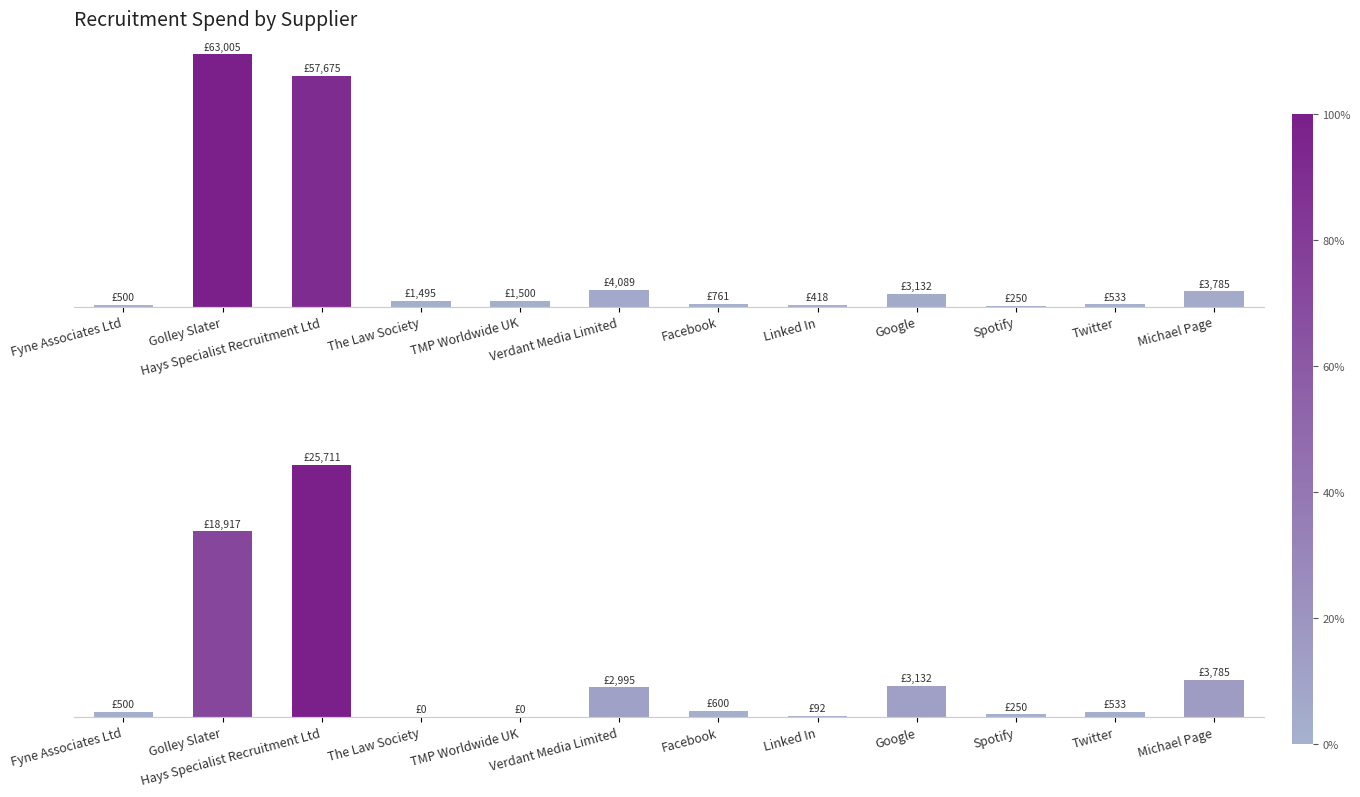

The value of Grand Total at Twitter is 532.7. True or false?

True